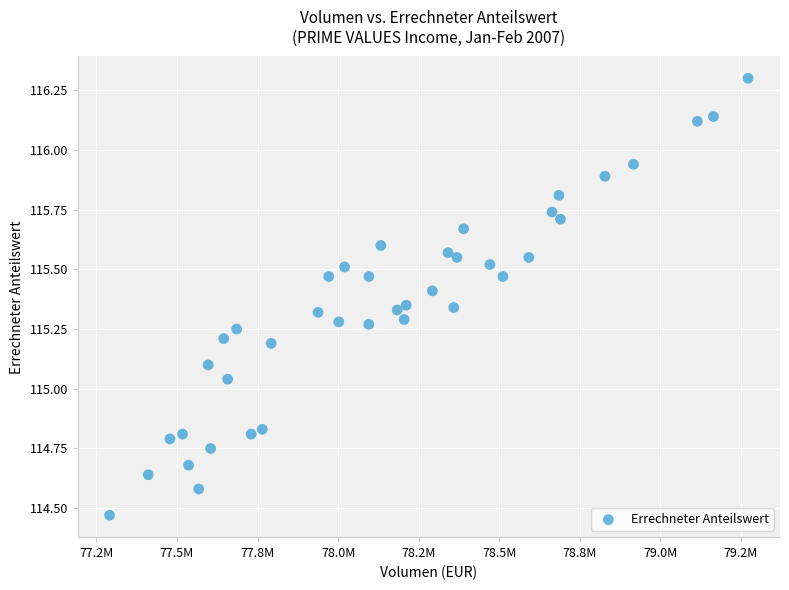

What is the range of X values (max minus min)?

1981130.3